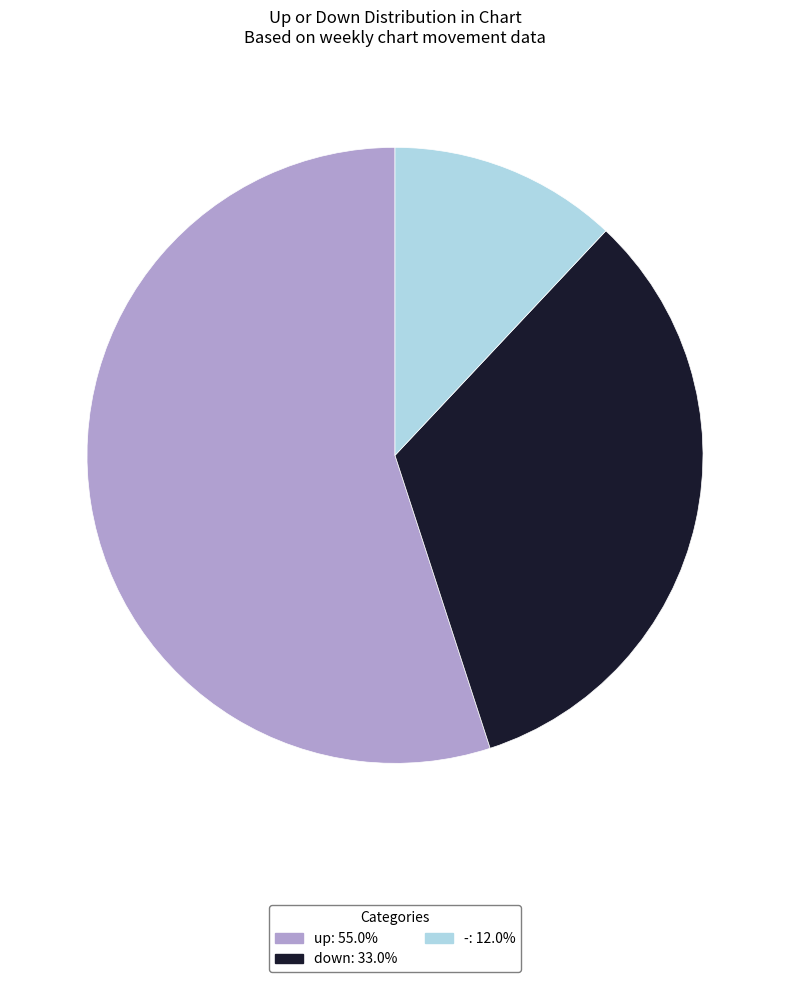

What is the largest slice in the pie chart?

up